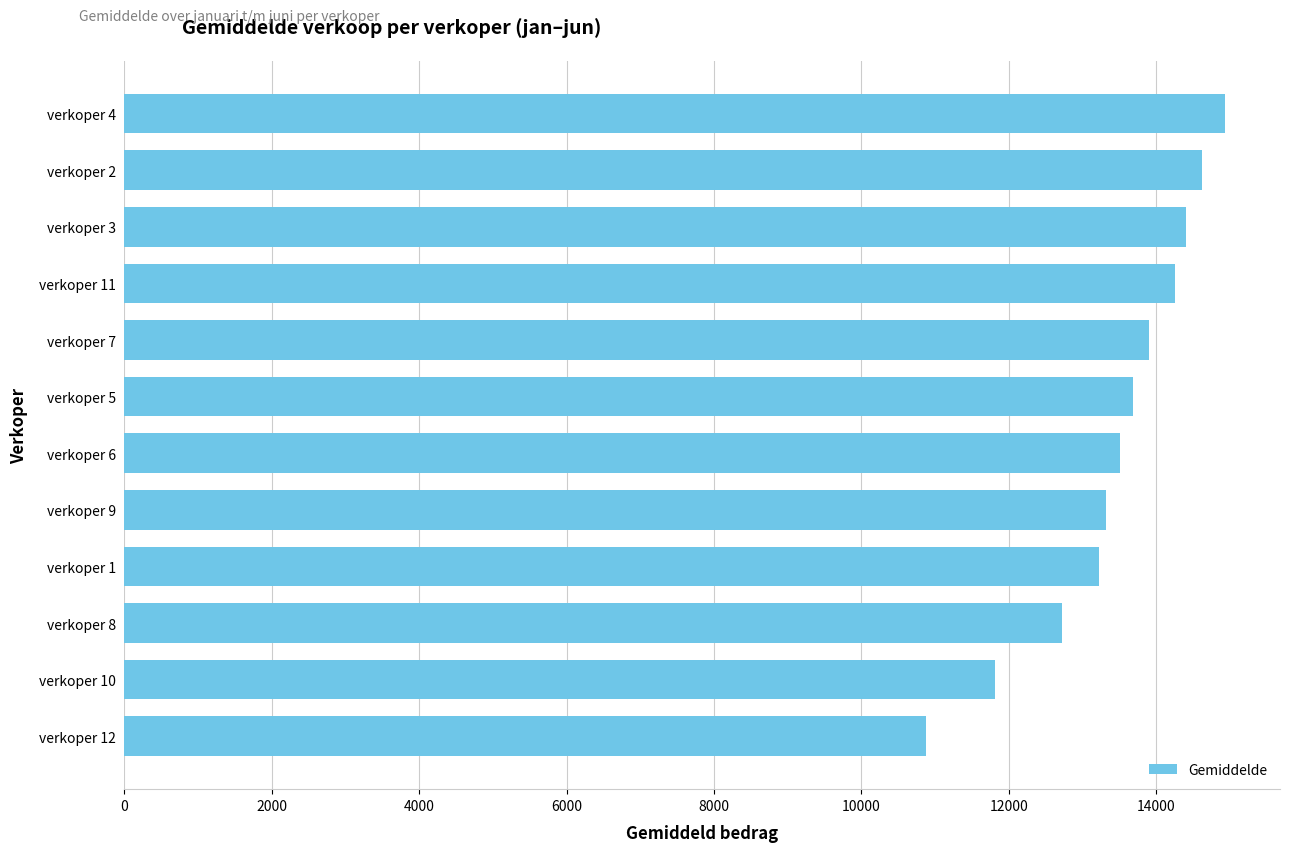

Between verkoper 12 and verkoper 8, which is larger?

verkoper 8